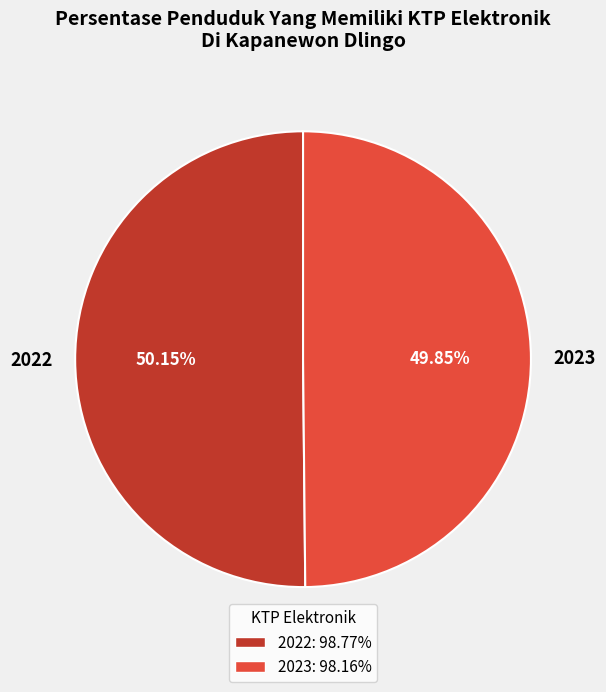

What is the ratio of the value at 2023 to the value at 2022?

1.0